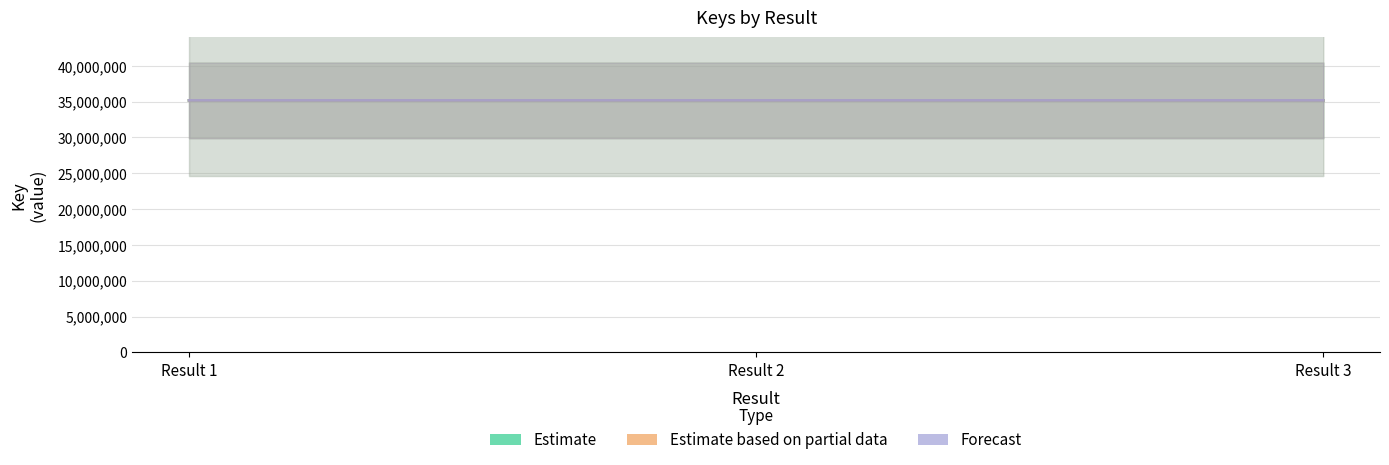

List the labels in order of Estimate value, smallest first.

Result 3, Result 2, Result 1